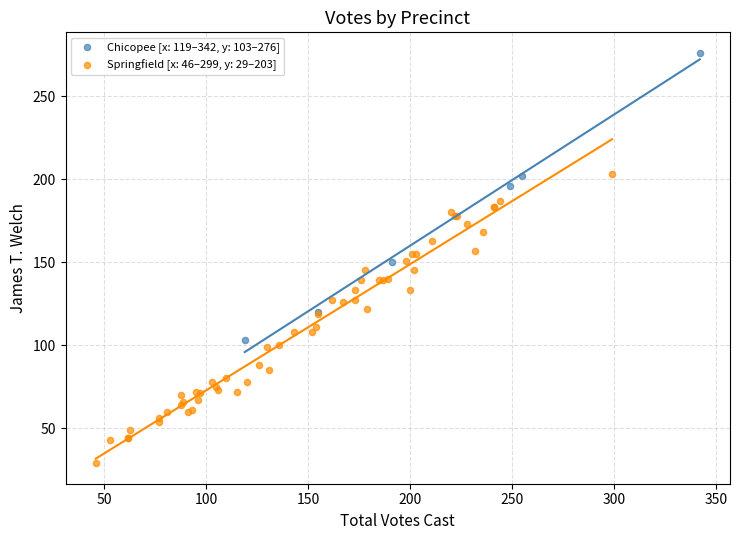

Which series contains the lowest Y value?

Springfield [x: 46–299, y: 29–203]